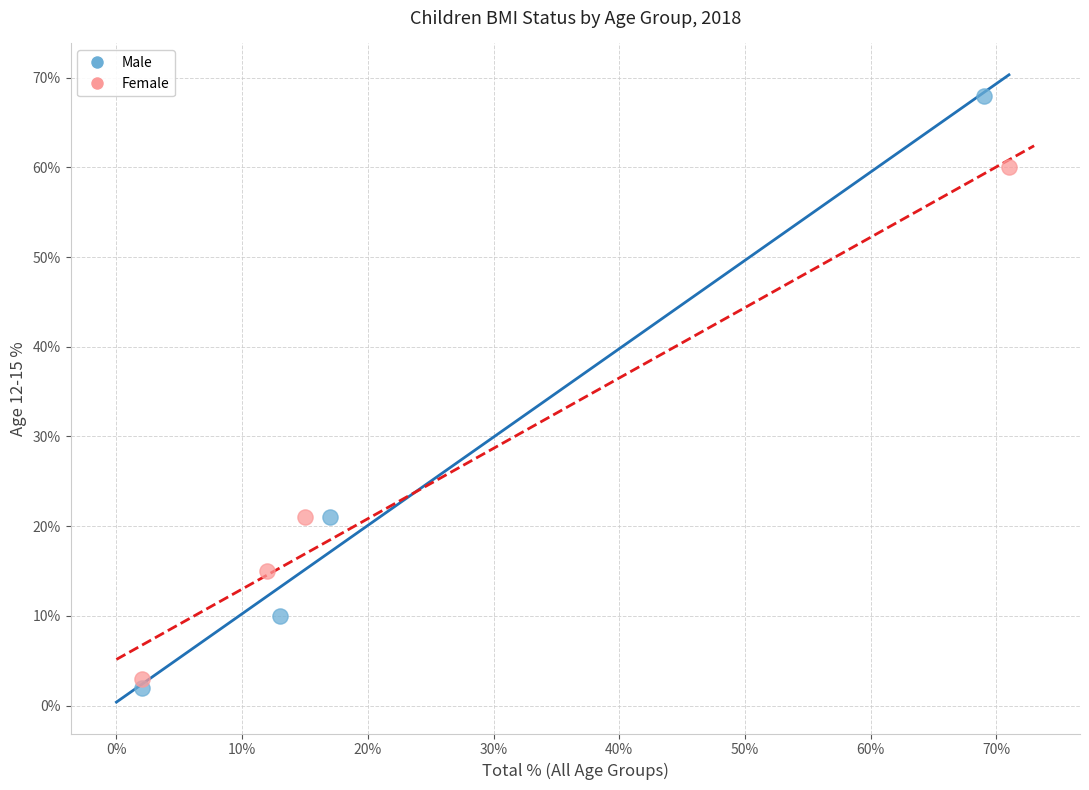

Which series reaches the maximum Y coordinate?

Male